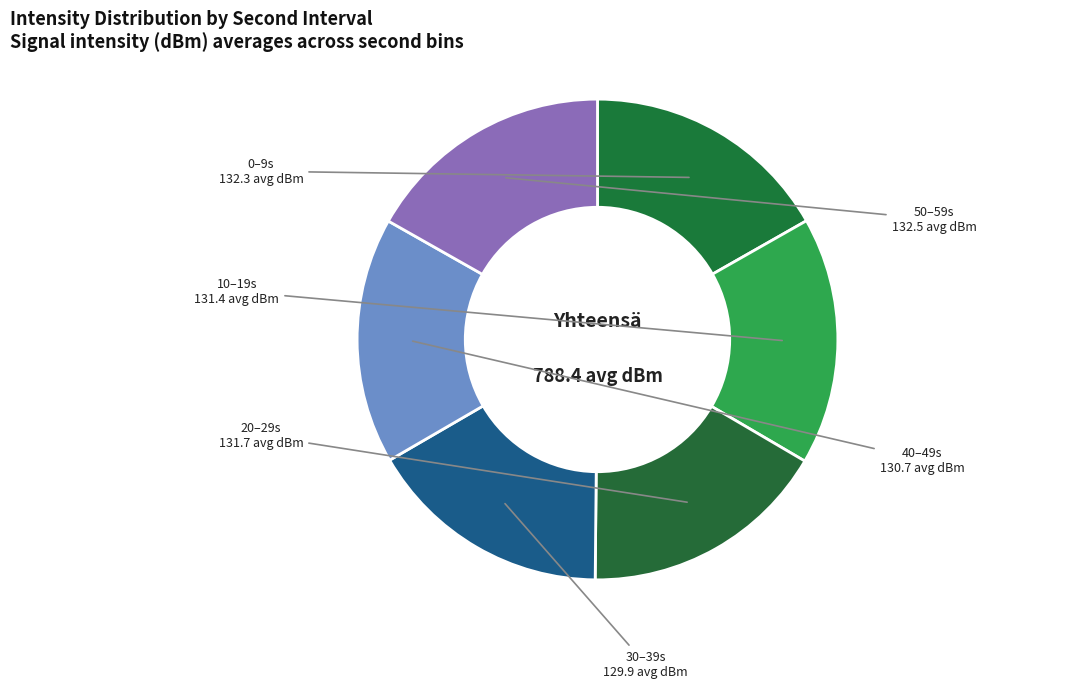

Does 0–9s represent more than half of the total?

No